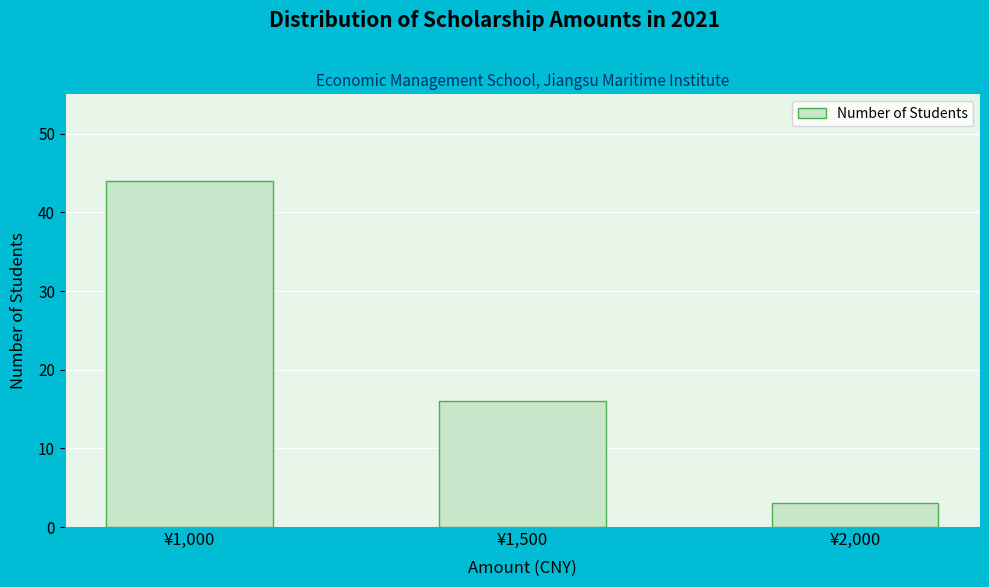

Reading left to right, what are all the values shown in this chart?

44	16	3